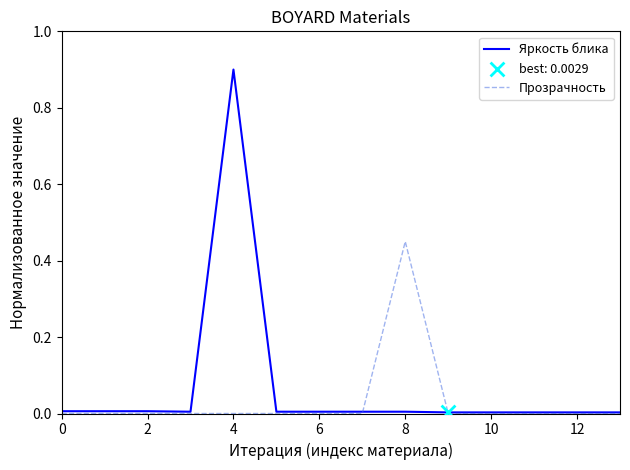

Which series has the largest total across all categories?

Яркость блика